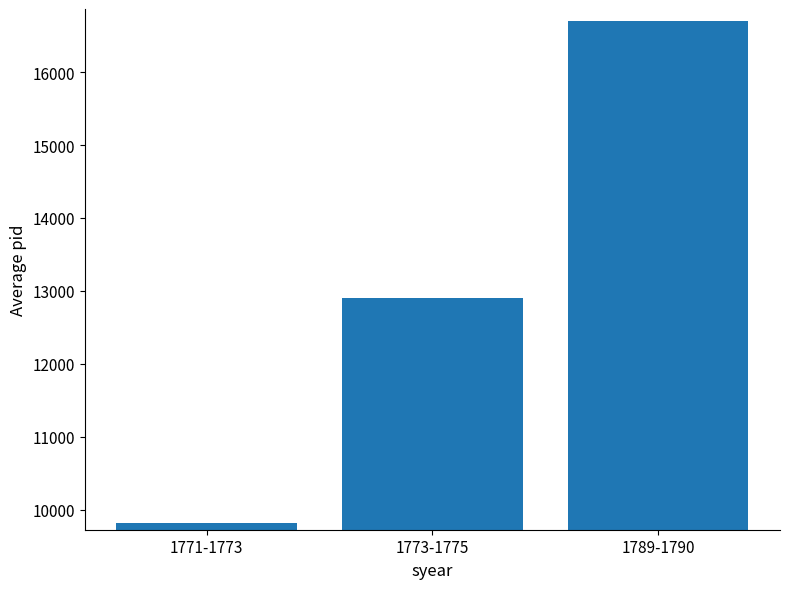

Rank the categories by value from highest to lowest.

1789-1790, 1773-1775, 1771-1773